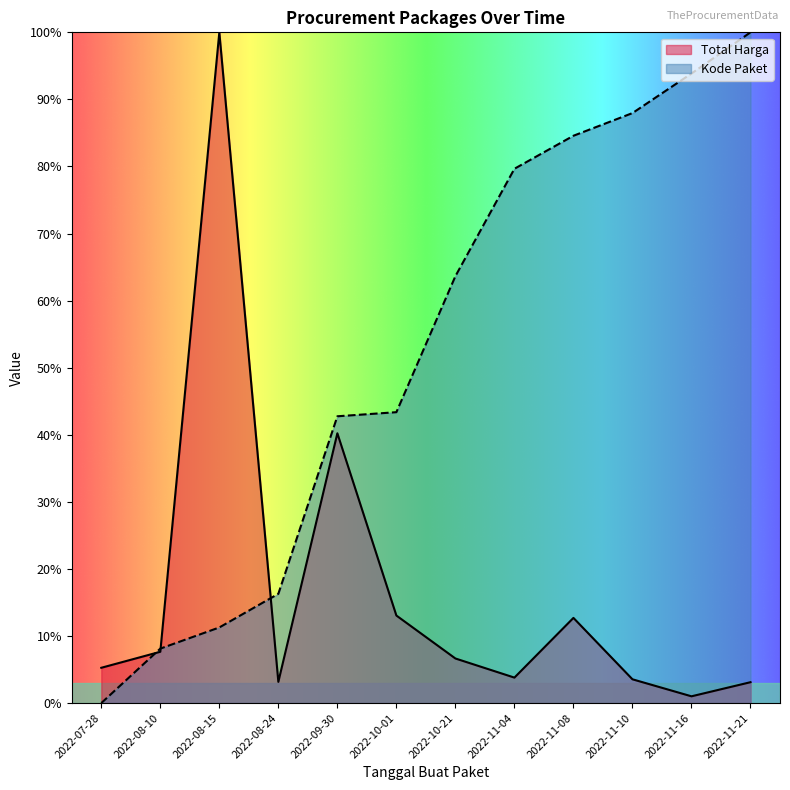

List the series in order of their peak value, highest first.

Total Harga, Kode Paket